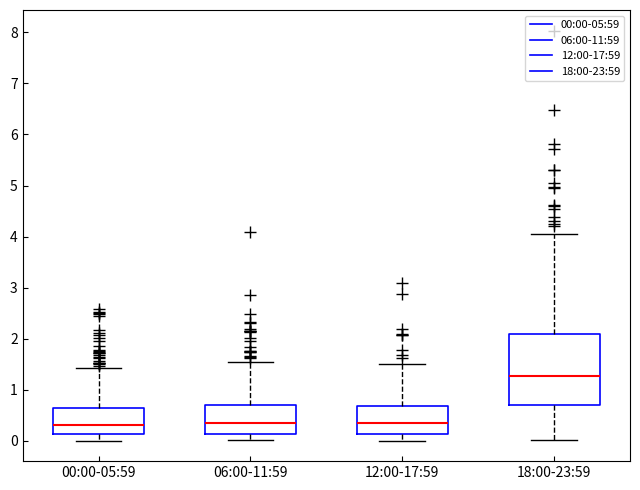

Where is the upper edge of the box for 12:00-17:59 on the y-axis? The values are not printed on the chart, so give them approximately, as read against the axis.

0.7